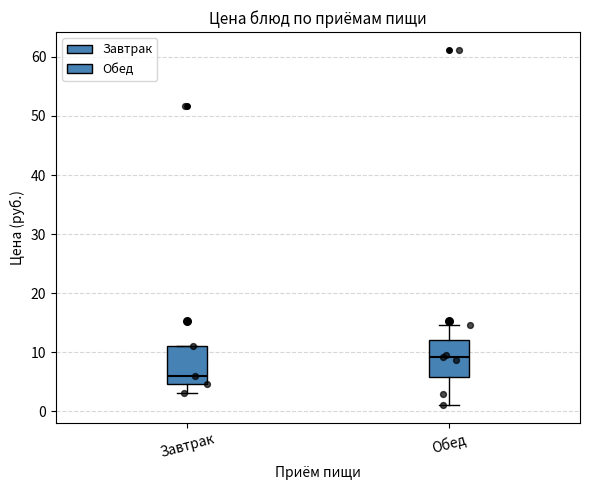

Reading left to right, transcribe this box plot: for each box, give where its median line is, the range the box spans, and where its two whiskers end, as read against the y-axis. The values are not printed on the chart, so give them approximately, as read against the axis.

Завтрак: median 6, box 5 to 11, whiskers 3 to 11
Обед: median 9, box 6 to 12, whiskers 1 to 15